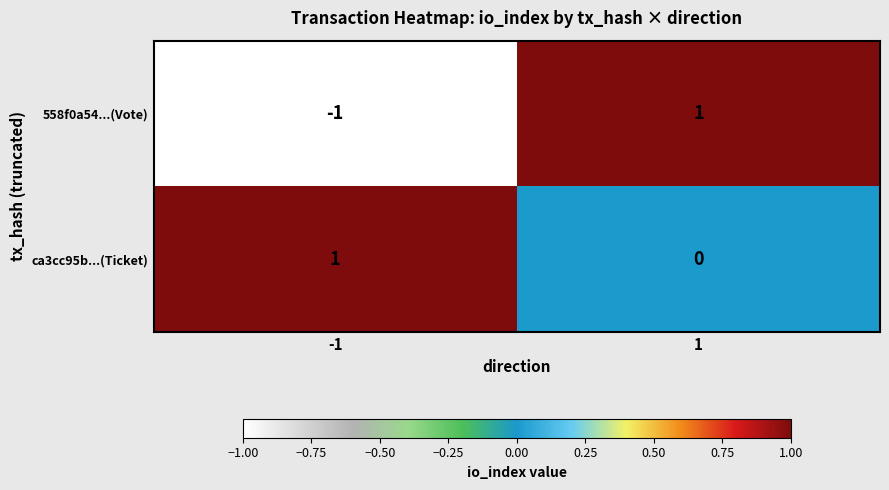

Which series changed the most between -1 and 1?

558f0a54...(Vote)